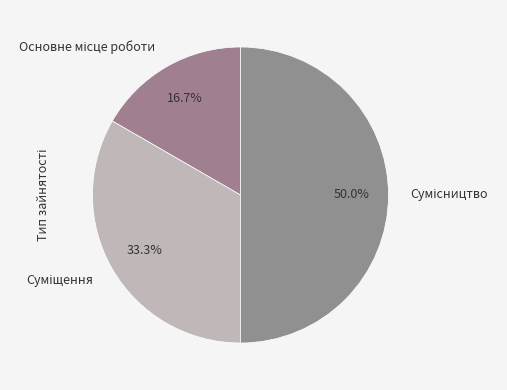

Does any single category account for the majority?

No